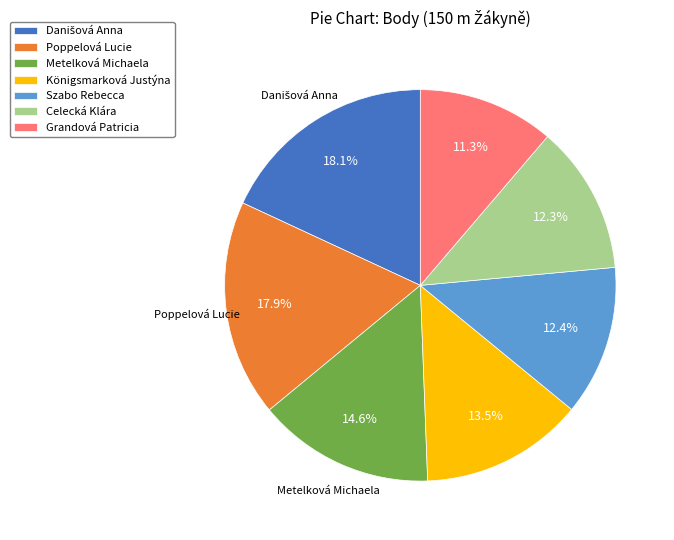

Which category has the smallest portion of the pie?

Grandová Patricia